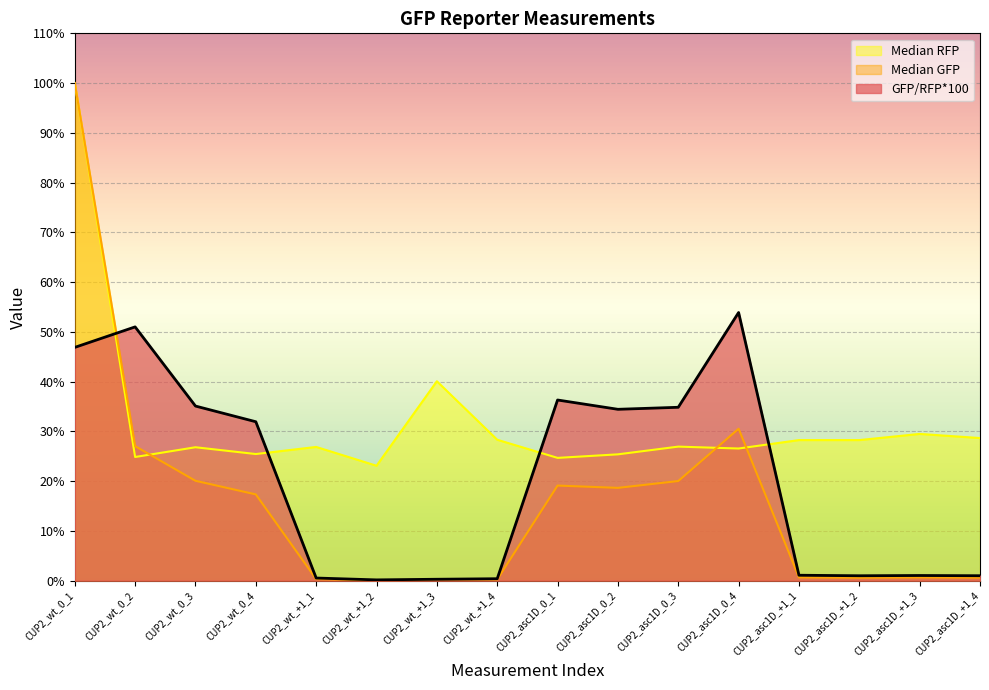

How many interior local peaks does the Median GFP series have?

4